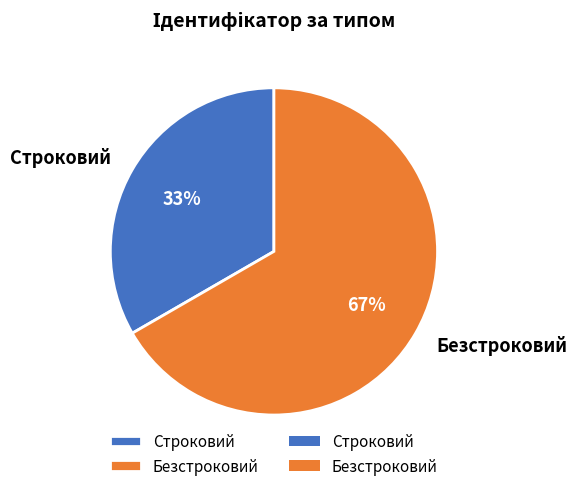

Do Безстроковий and Строковий together represent more than half of the pie?

Yes